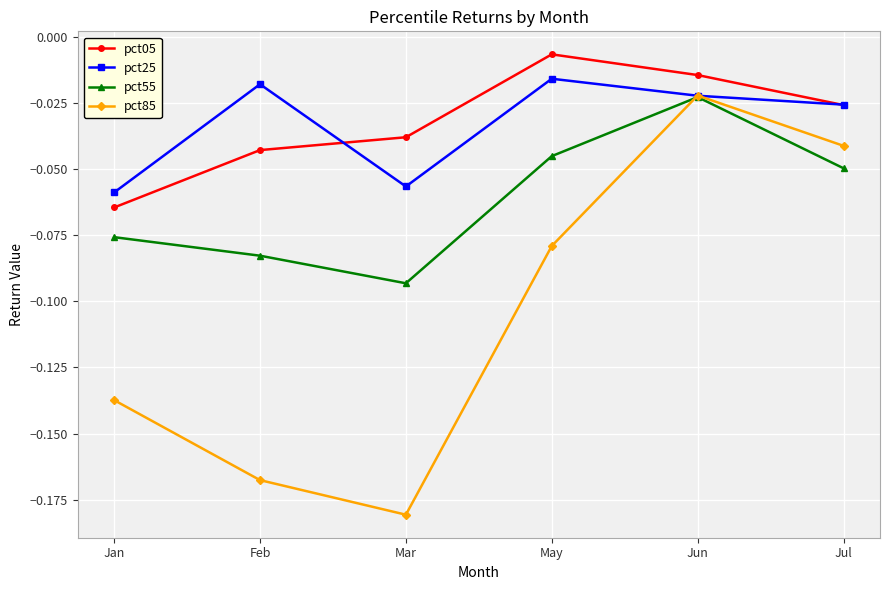

What is the difference between the highest and lowest values at Mar?

0.1